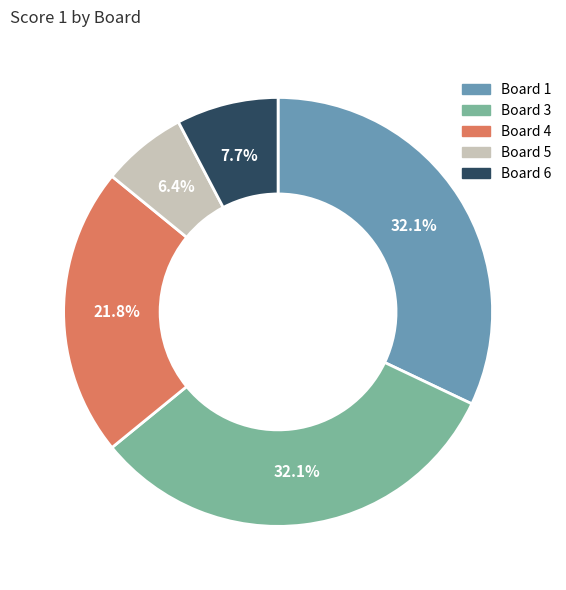

Is Board 1 the majority of the pie?

No